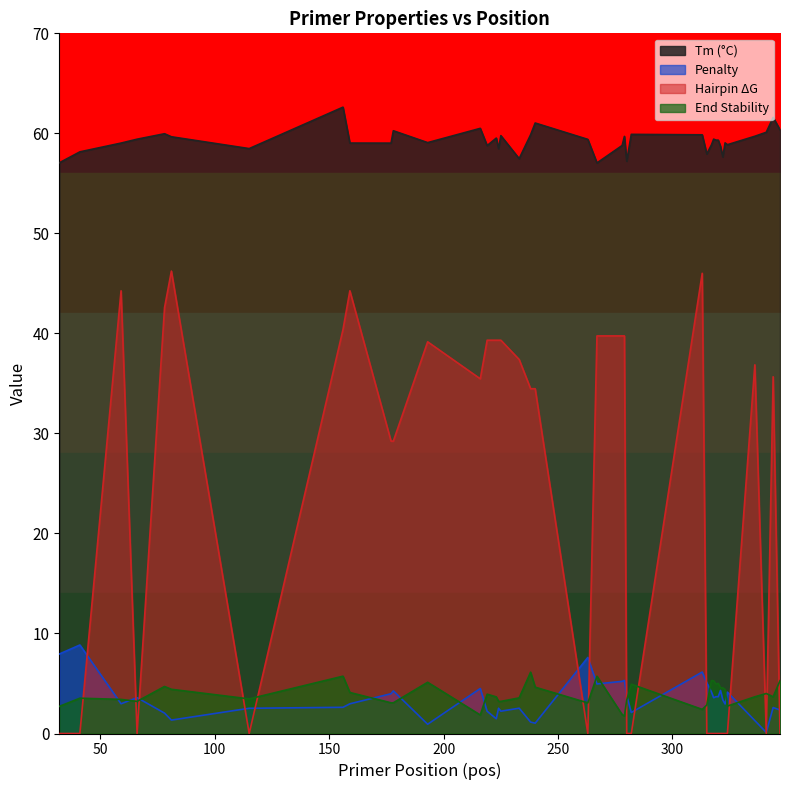

What is the value of the PRIMER_LEFT_0_END_STABILITY point at the 16th from the left?

3.2